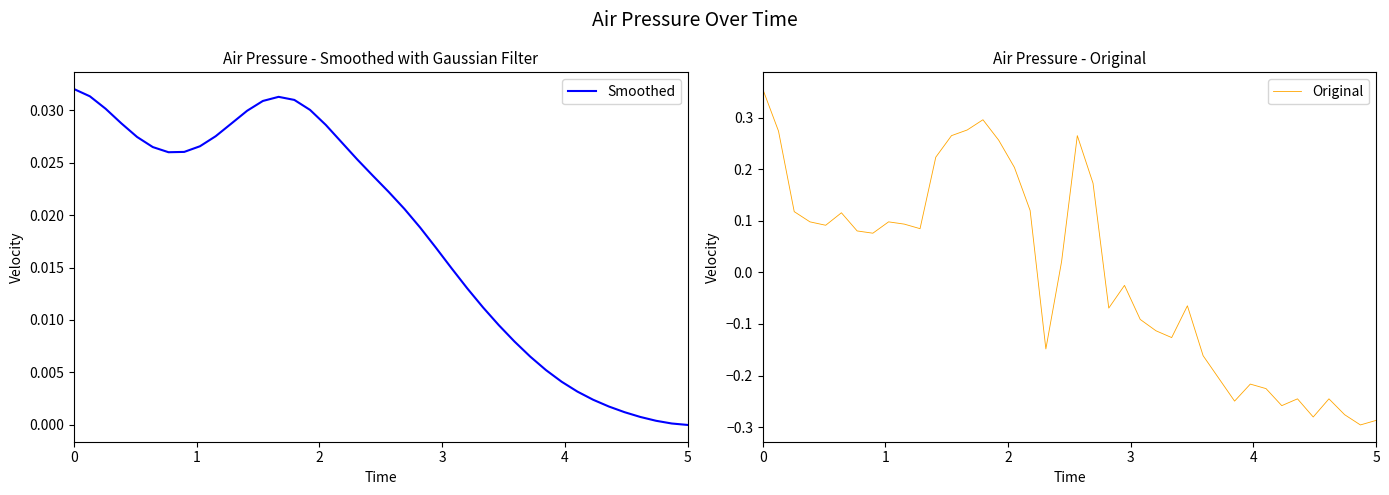

True or false: Original and Smoothed cross at least once.

True